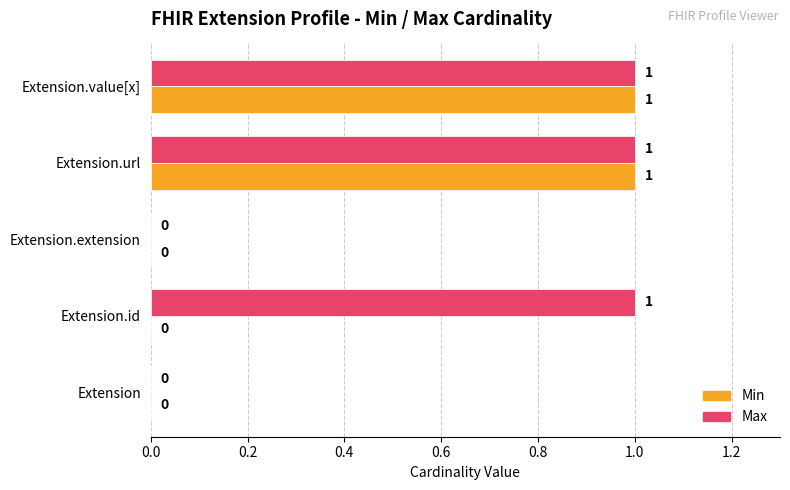

True or false: Max has a value of 1 at Extension.value[x].

True